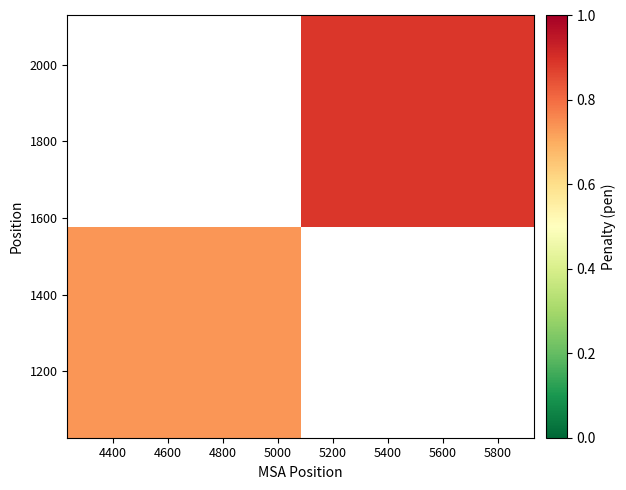

How many distinct data groups are displayed?

2